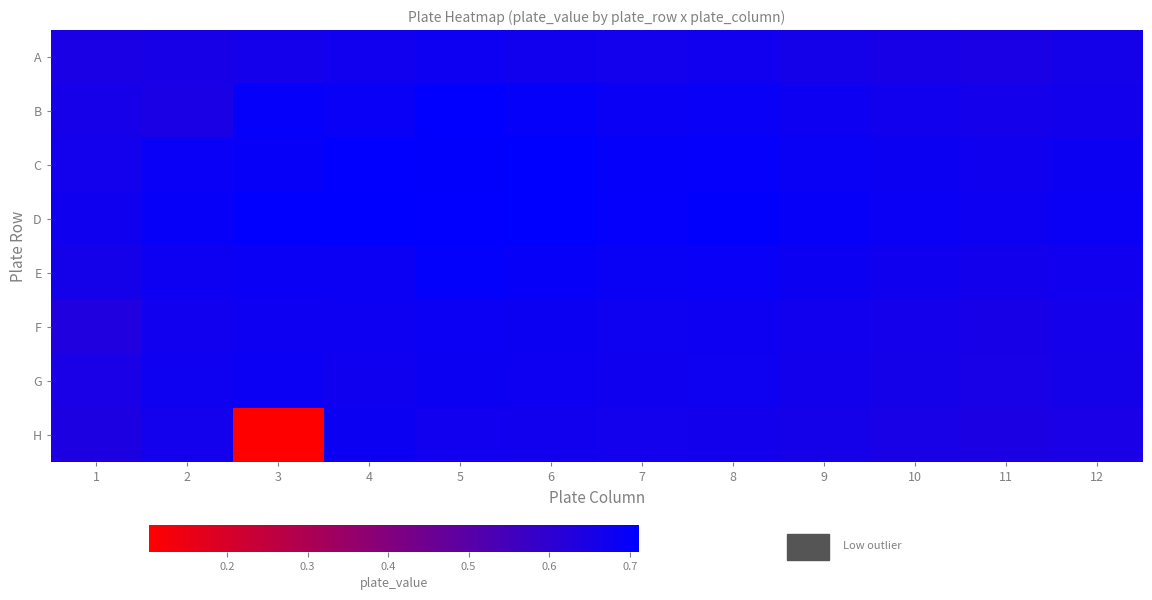

Reading right to left, what are all the values shown in this chart?

A: 12=0.7	11=0.6	10=0.7	9=0.7	8=0.7	7=0.7	6=0.7	5=0.7	4=0.7	3=0.7	2=0.7	1=0.6
B: 12=0.7	11=0.7	10=0.7	9=0.7	8=0.7	7=0.7	6=0.7	5=0.7	4=0.7	3=0.7	2=0.6	1=0.7
C: 12=0.7	11=0.7	10=0.7	9=0.7	8=0.7	7=0.7	6=0.7	5=0.7	4=0.7	3=0.7	2=0.7	1=0.7
D: 12=0.7	11=0.7	10=0.7	9=0.7	8=0.7	7=0.7	6=0.7	5=0.7	4=0.7	3=0.7	2=0.7	1=0.7
E: 12=0.7	11=0.7	10=0.7	9=0.7	8=0.7	7=0.7	6=0.7	5=0.7	4=0.7	3=0.7	2=0.7	1=0.7
F: 12=0.7	11=0.7	10=0.7	9=0.7	8=0.7	7=0.7	6=0.7	5=0.7	4=0.7	3=0.7	2=0.7	1=0.6
G: 12=0.7	11=0.7	10=0.7	9=0.7	8=0.7	7=0.7	6=0.7	5=0.7	4=0.7	3=0.7	2=0.7	1=0.6
H: 12=0.7	11=0.6	10=0.7	9=0.7	8=0.7	7=0.7	6=0.7	5=0.7	4=0.7	3=0.1	2=0.7	1=0.6